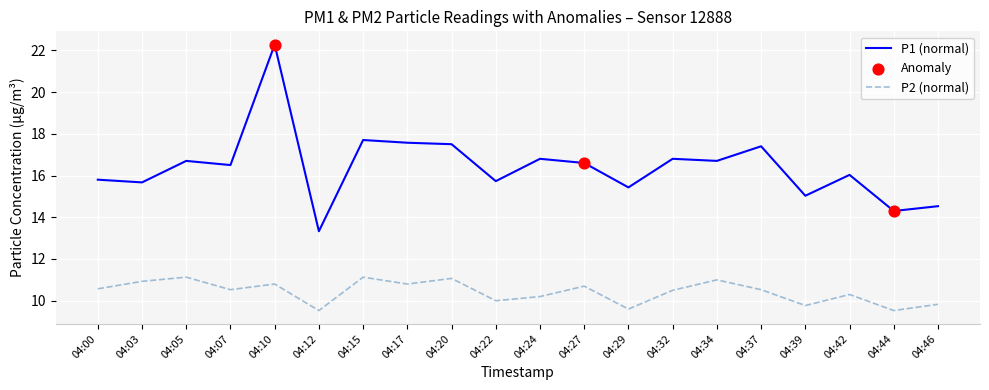

What is the spread (max minus min) of values at 04:37?

6.9